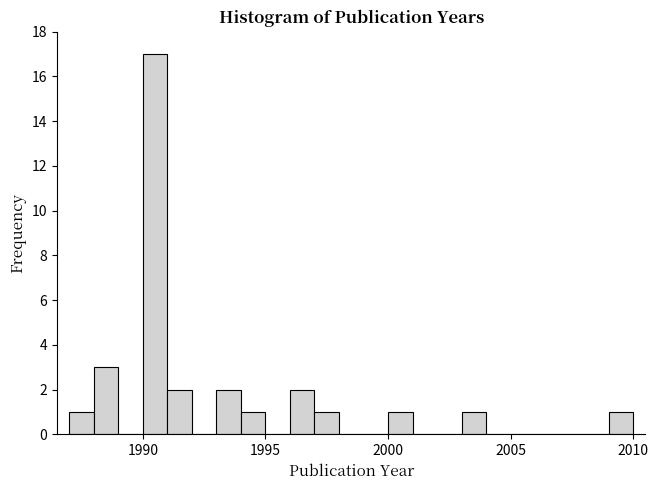

Around what value on the x-axis is the tallest bar? Give the approximate position of its centre, as read against the axis.

1990.5